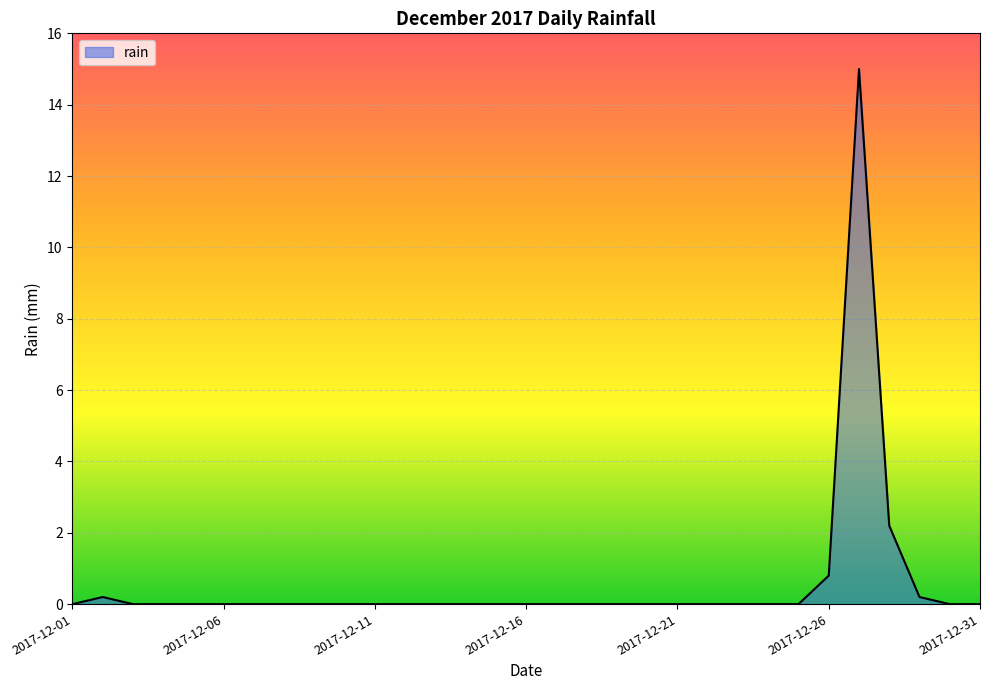

What is the maximum value shown in the chart?

15.0